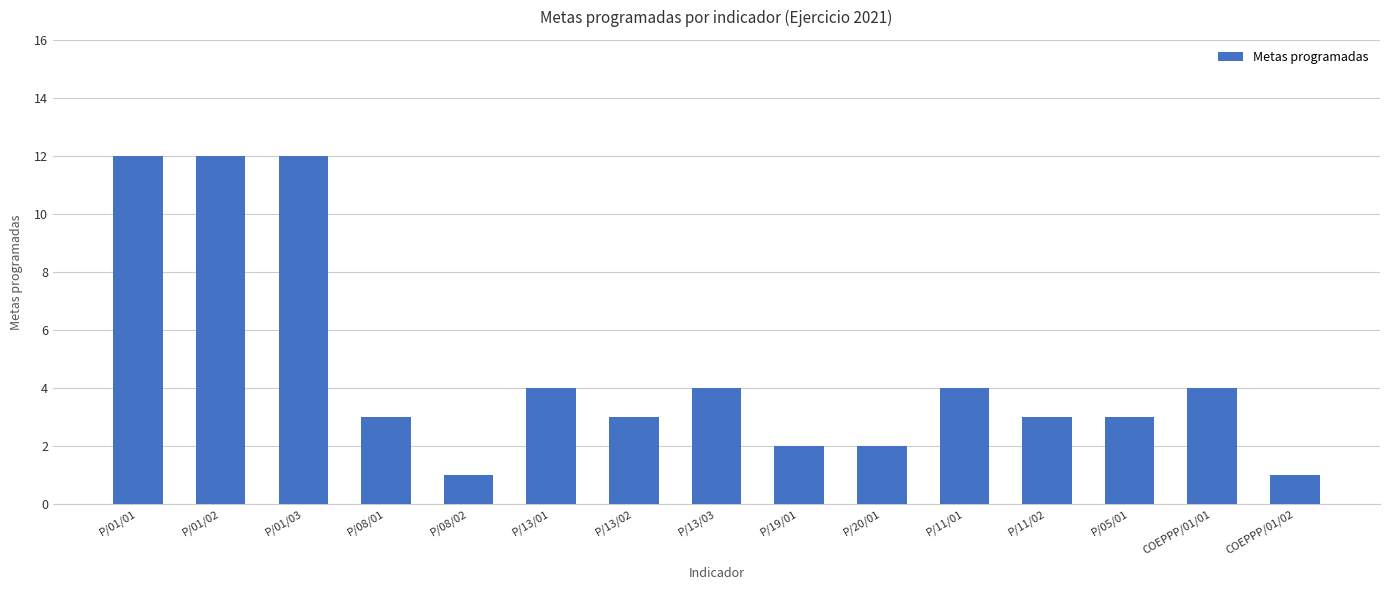

How many series are shown in this chart?

1